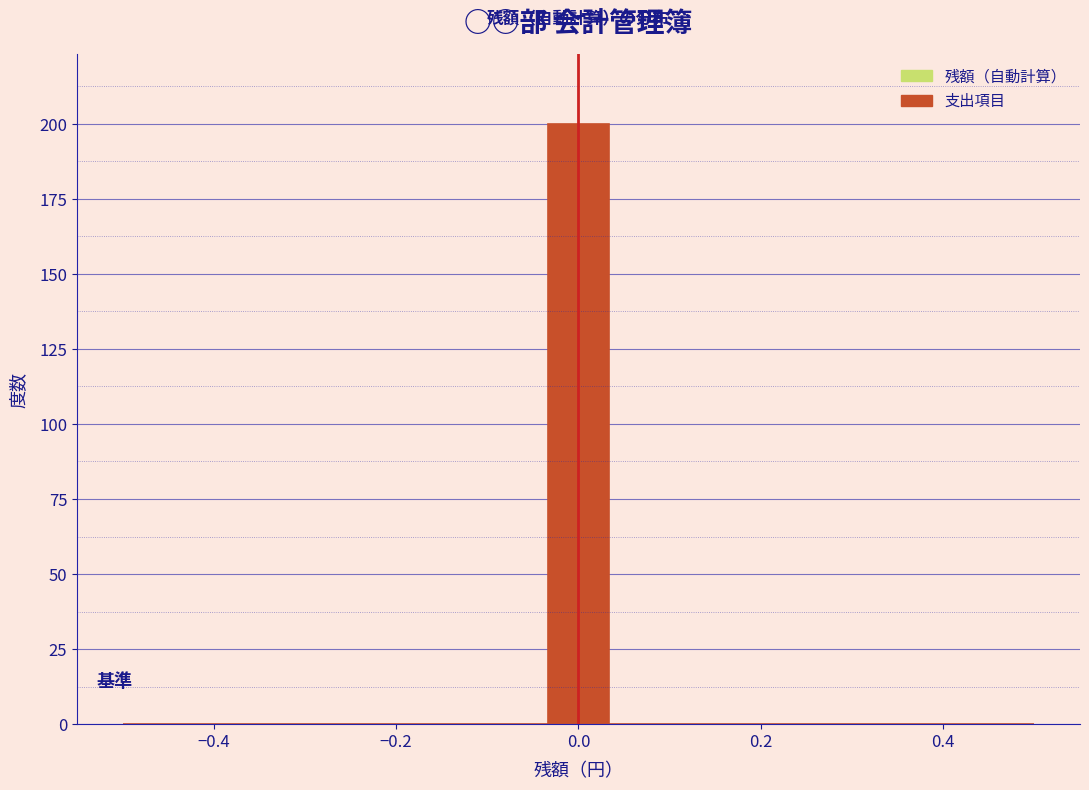

Around what value on the x-axis is the tallest bar? Give the approximate position of its centre, as read against the axis.

0.00